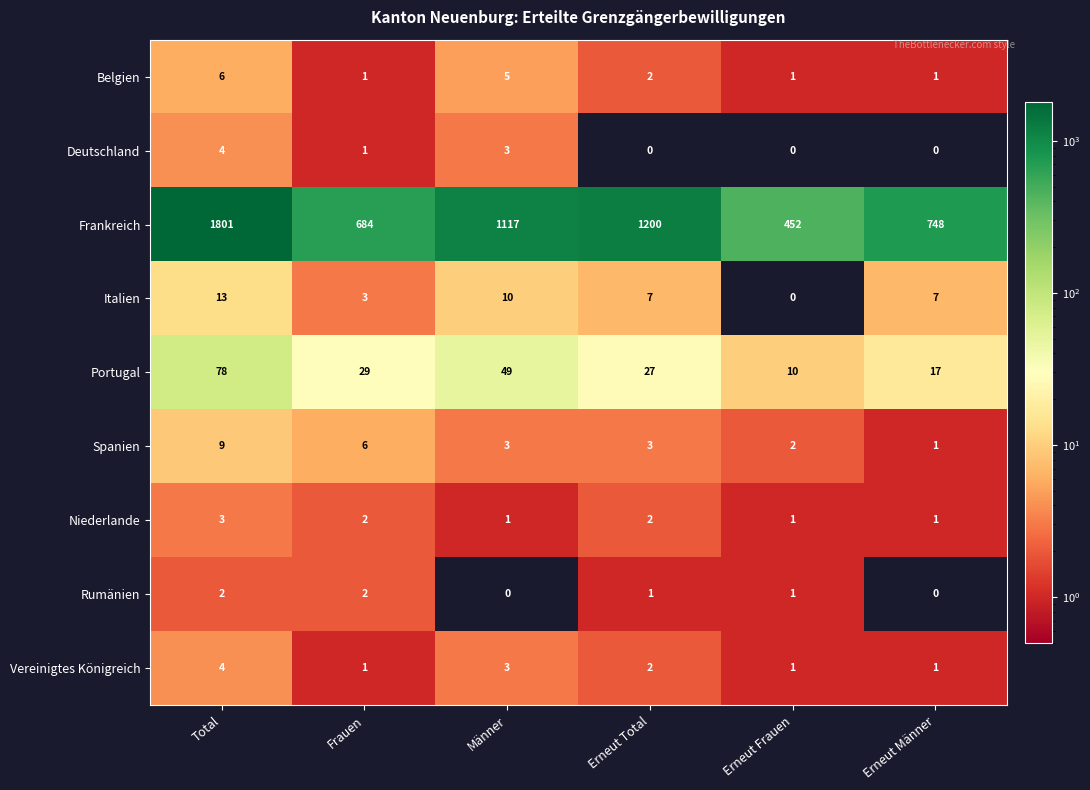

Which series has the largest range (max minus min)?

Frankreich